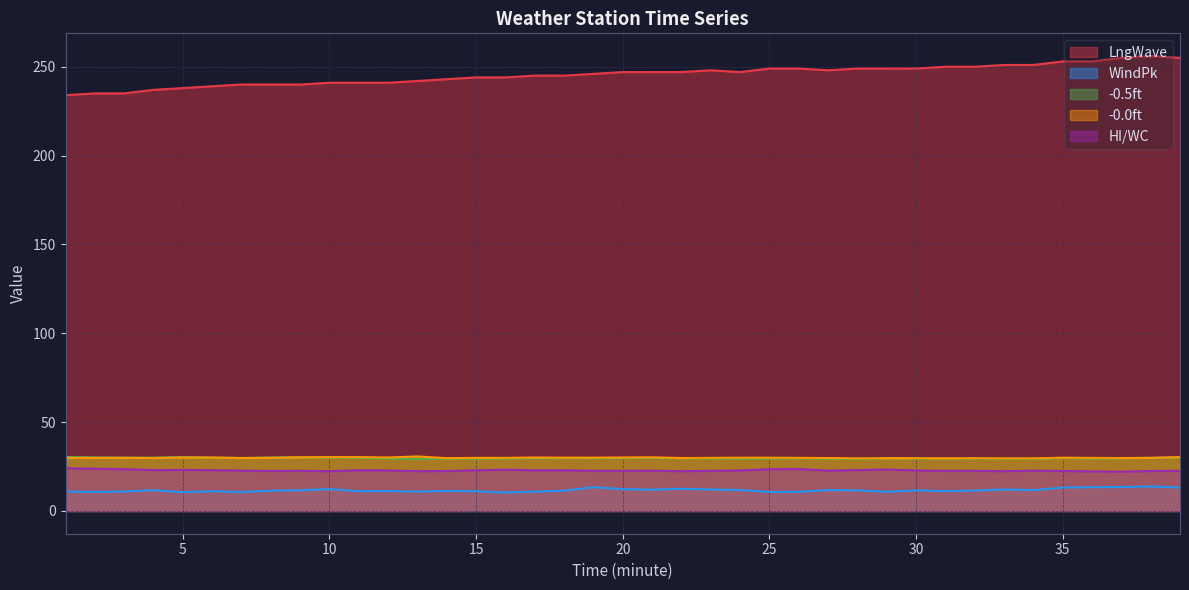

How many lines are shown in the chart?

5